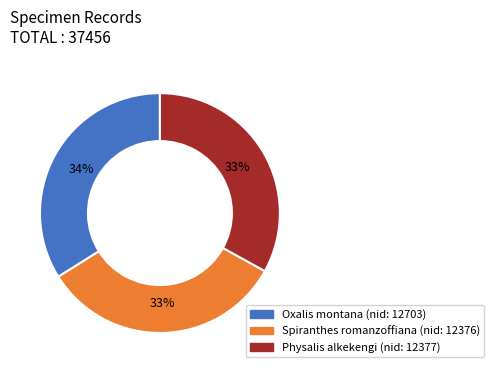

Approximately how many times larger is the value at Oxalis montana (nid: 12703) compared to Spiranthes romanzoffiana (nid: 12376)?

1.0